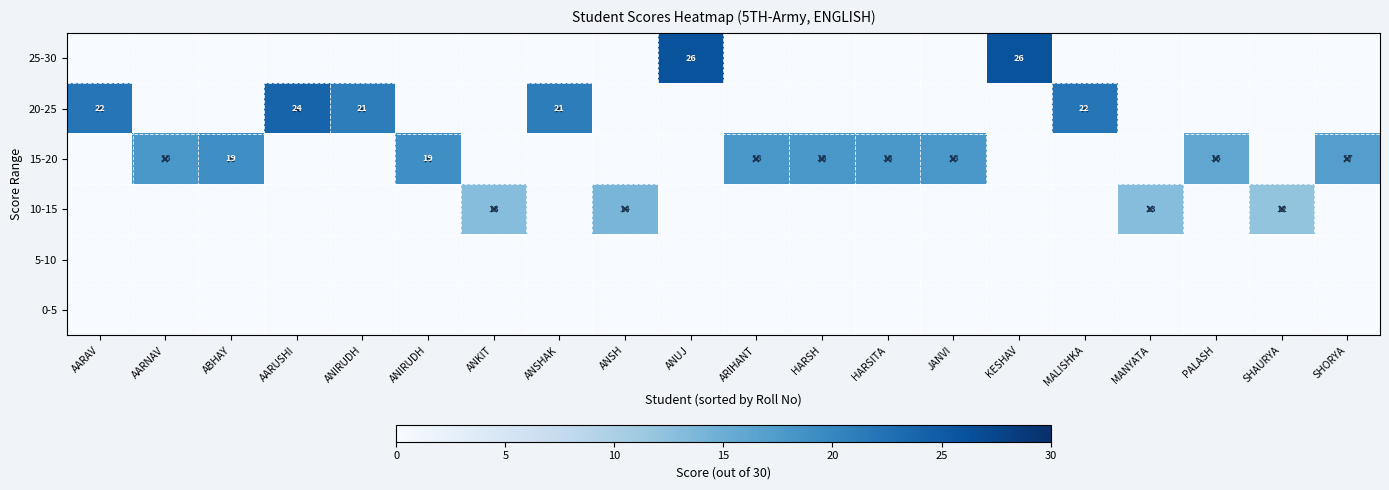

At which label is 0-5 closest to 0?

AARAV